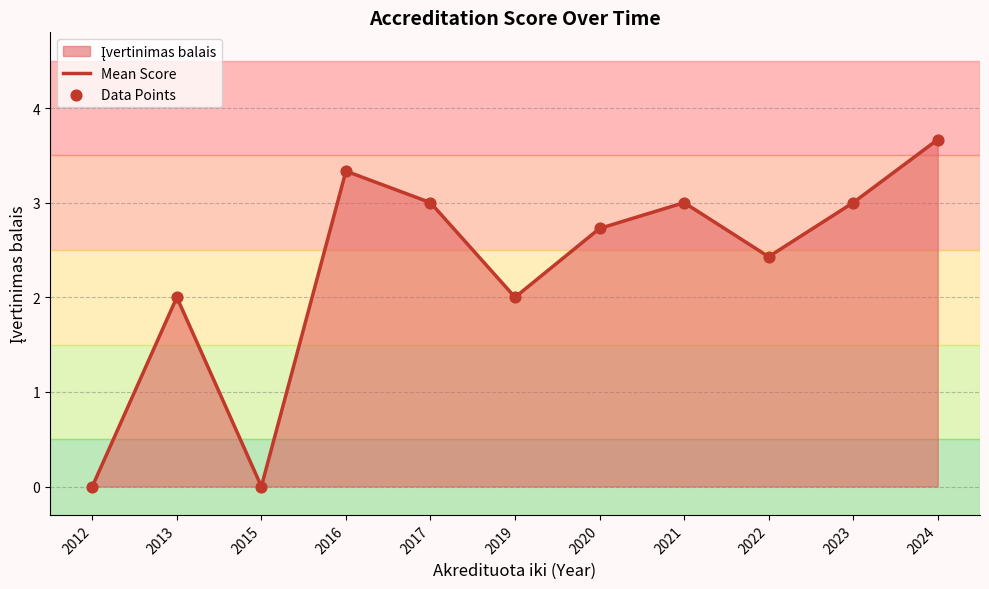

Is the value of Data Points at 2016 greater than the value of Mean Score at 2017?

Yes